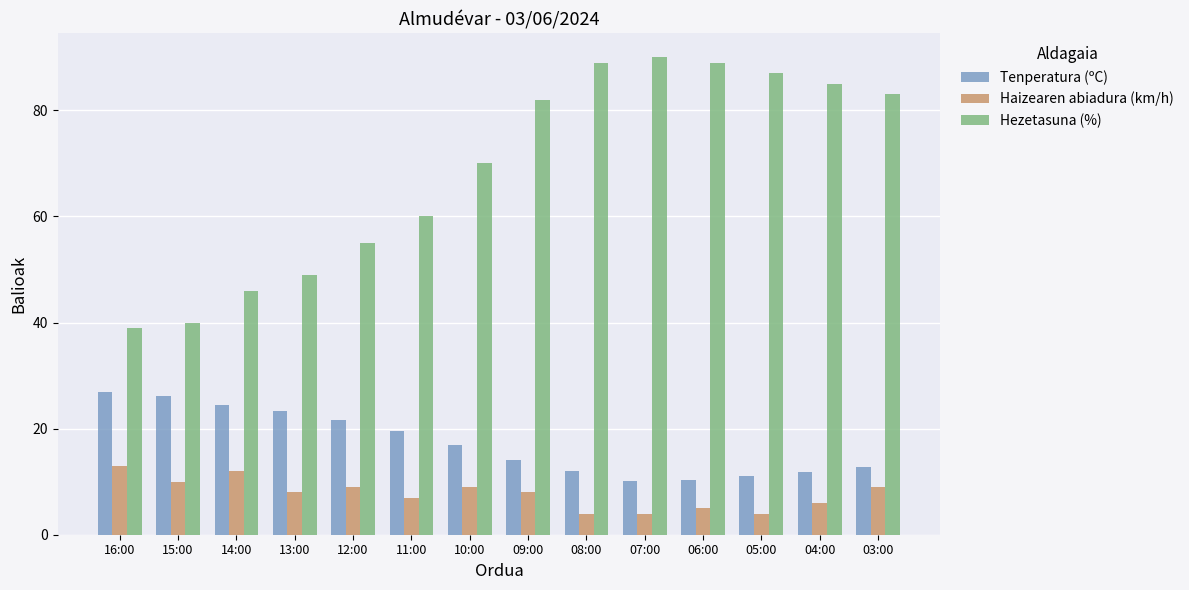

Where is Hezetasuna (%) nearest to the value 64?

11:00